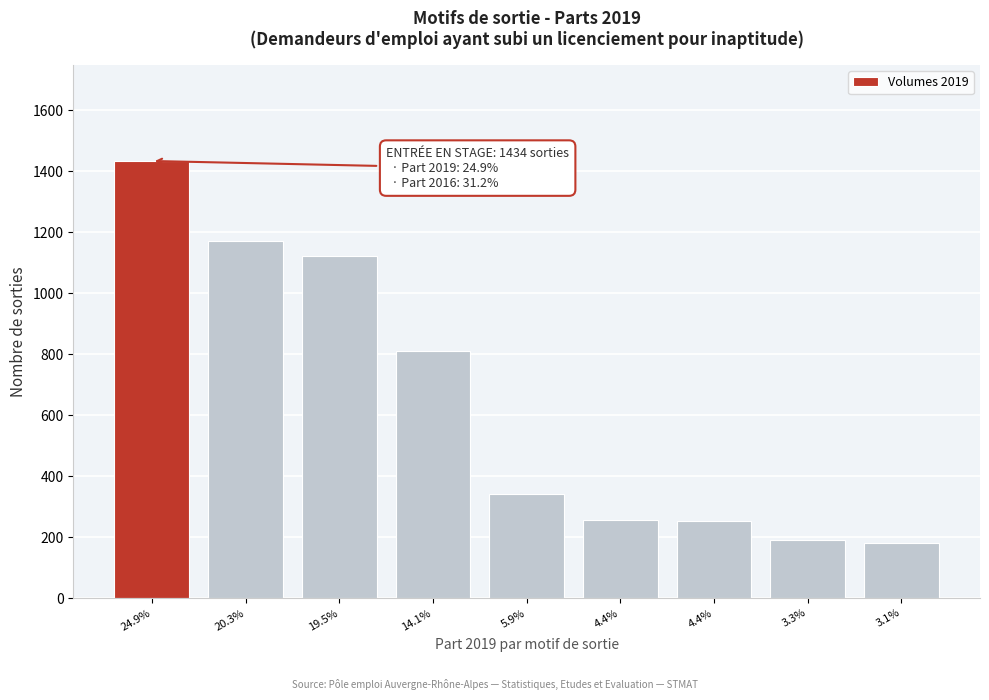

Does the chart contain any negative values?

No